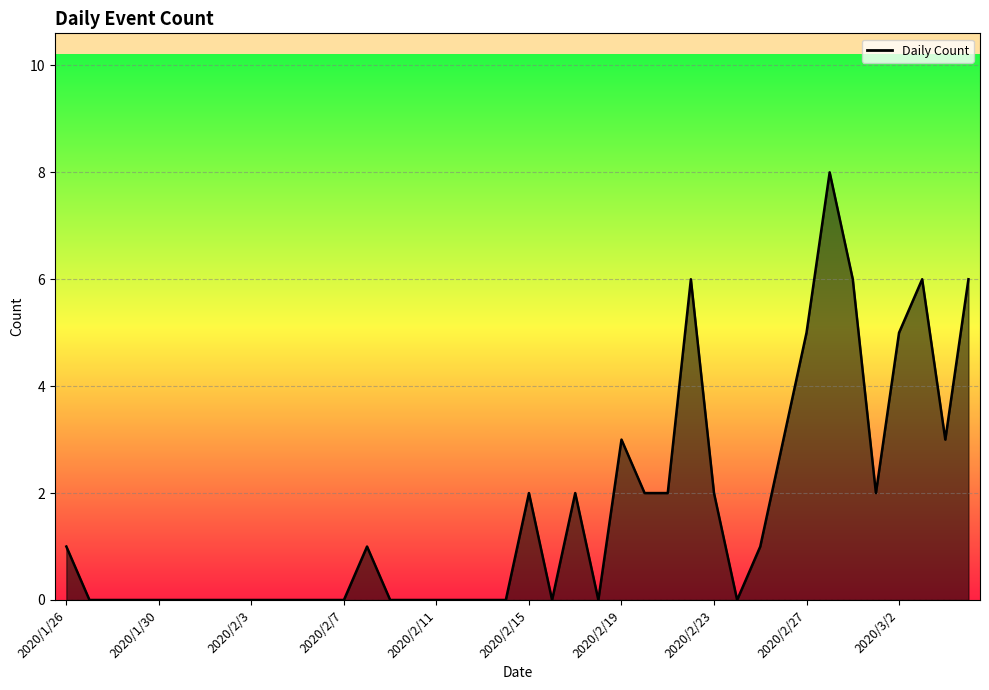

What is the maximum value shown in the chart?

8